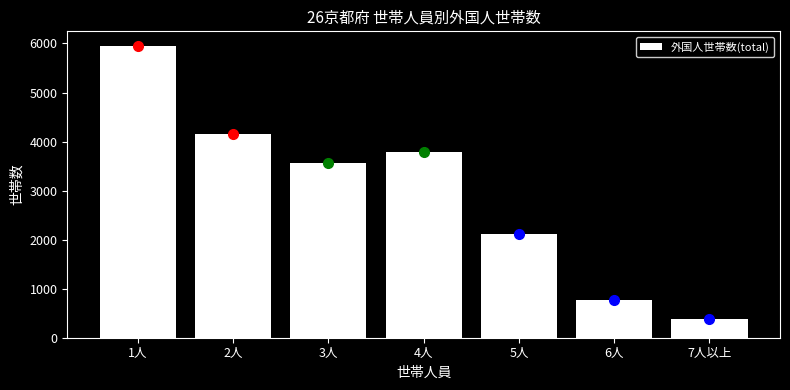

Reading left to right, transcribe all the data shown in this chart.

1人=5950	2人=4150	3人=3572	4人=3780	5人=2122	6人=765	7人以上=383